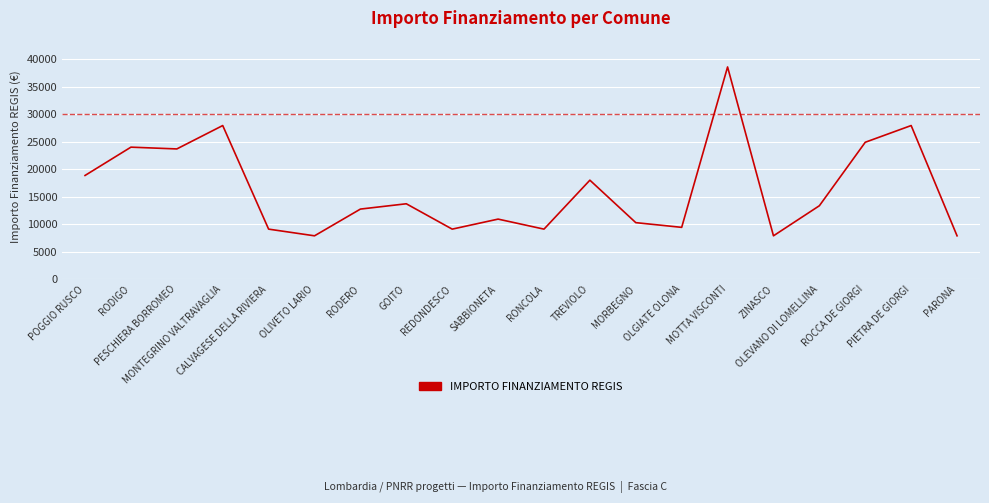

The chart shows a value of 9053 at POGGIO RUSCO. True or false?

False